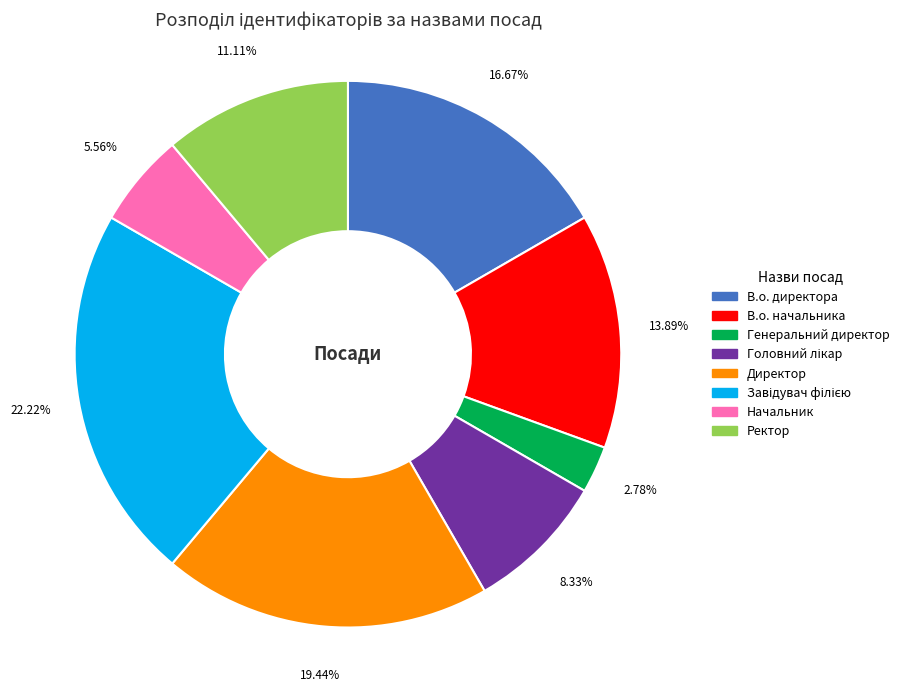

To the nearest percent, what portion does Генеральний директор represent?

3%